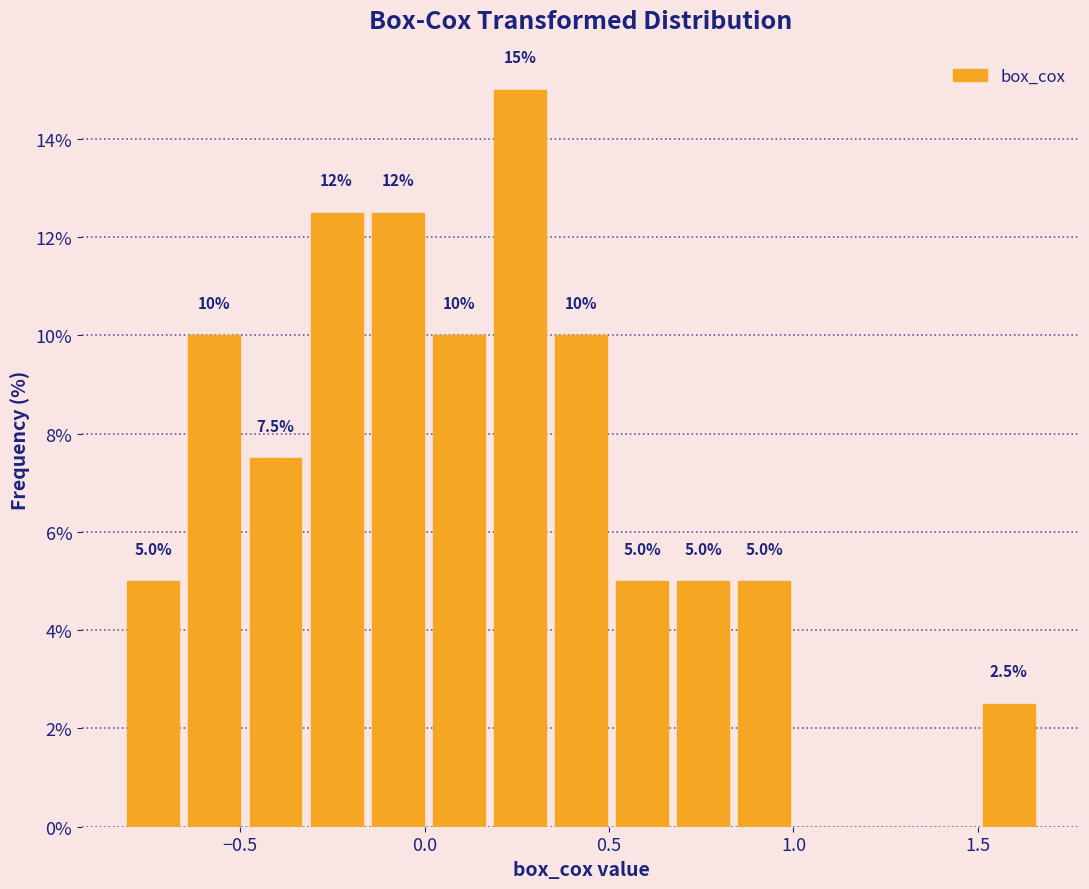

Around what value on the x-axis is the tallest bar? Give the approximate position of its centre, as read against the axis.

0.25